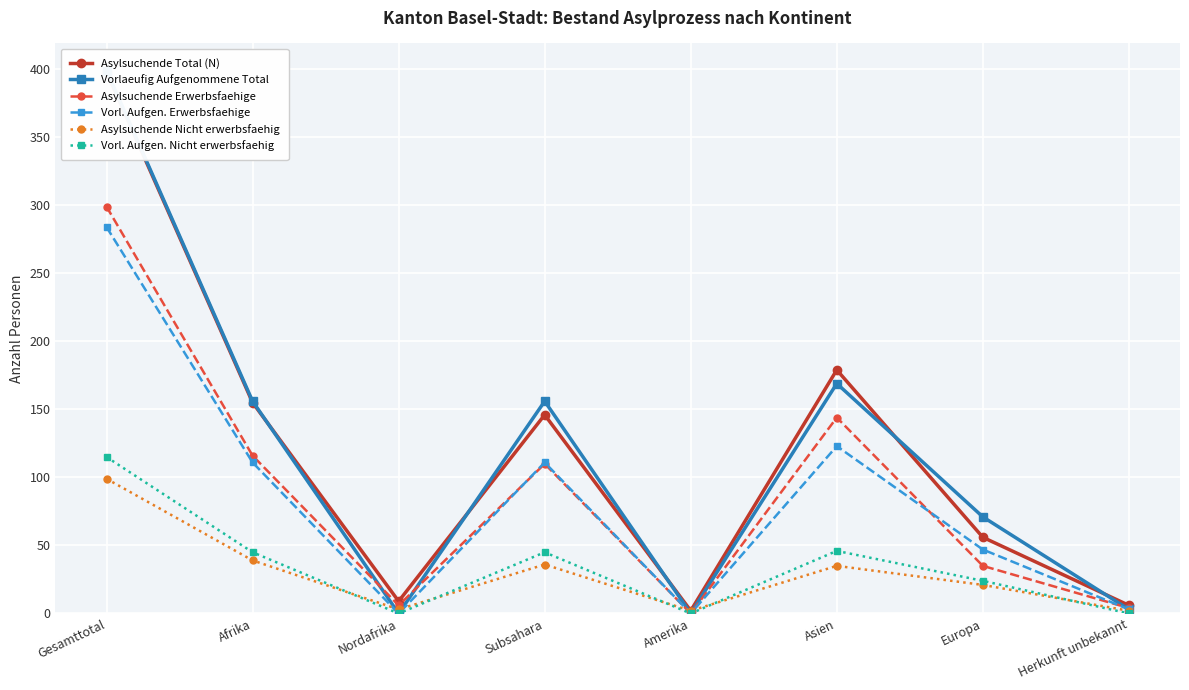

How many lines are shown in the chart?

6